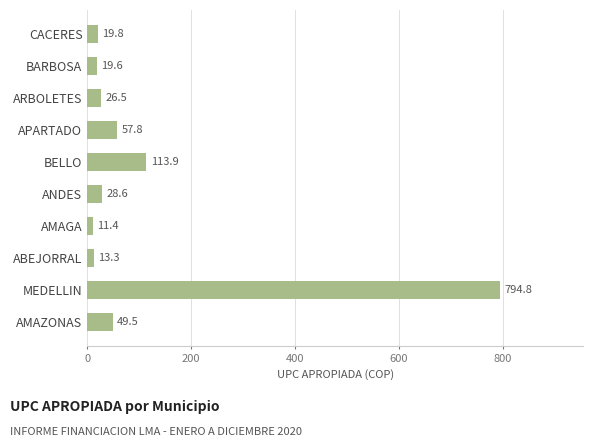

What is the difference between the maximum and minimum values?

783.4